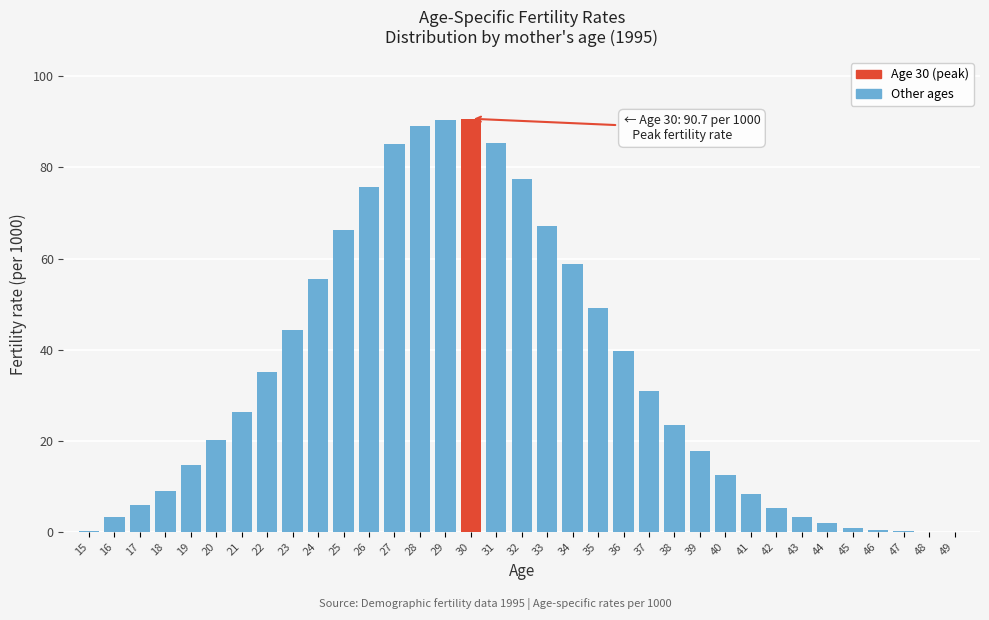

What is the sum of all values?

1193.0